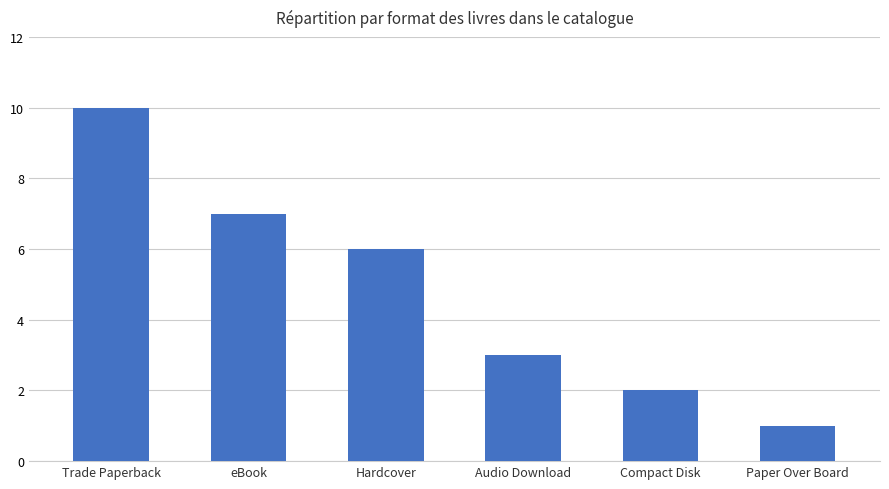

How many distinct data groups are displayed?

1